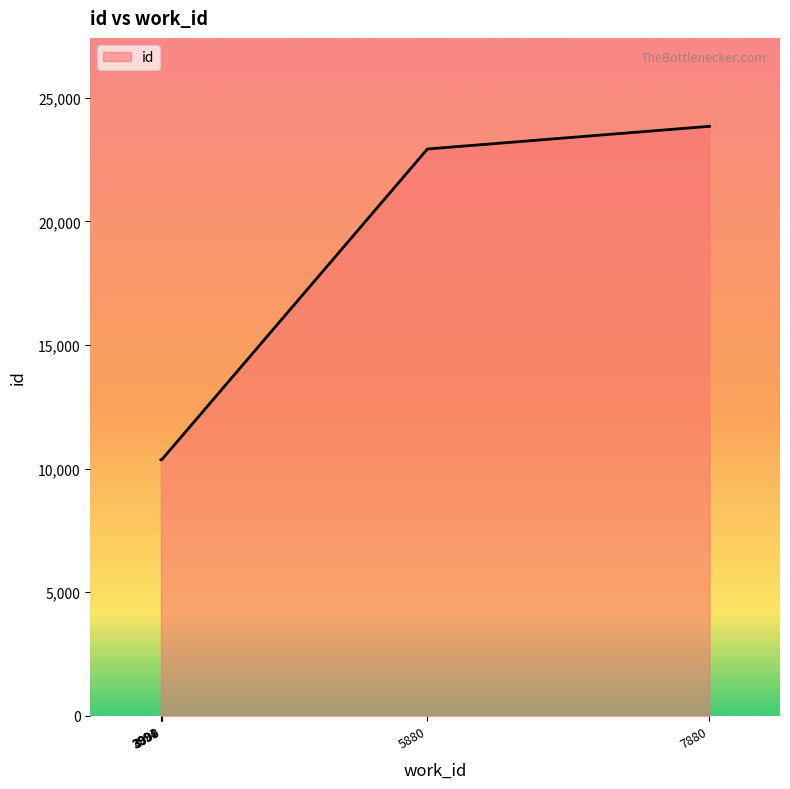

What is the sum of all values?

88277